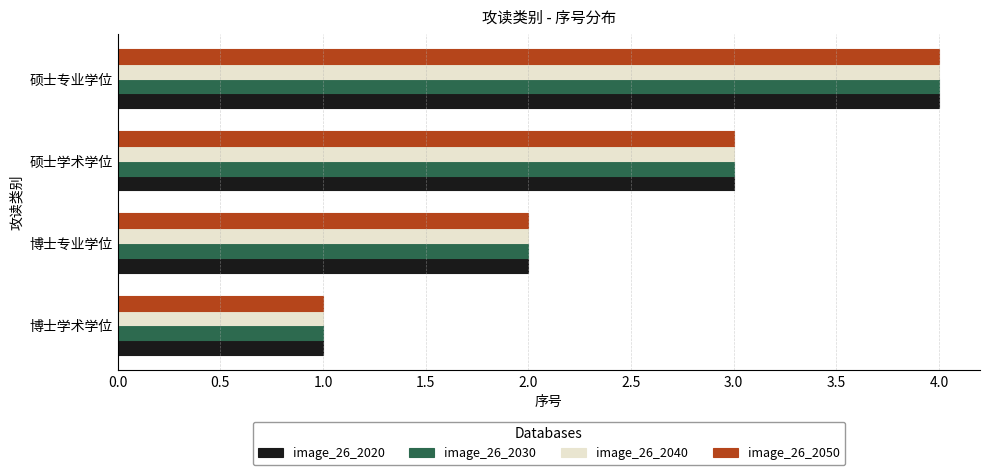

List the labels in order of image_26_2030 value, largest first.

硕士专业学位, 硕士学术学位, 博士专业学位, 博士学术学位